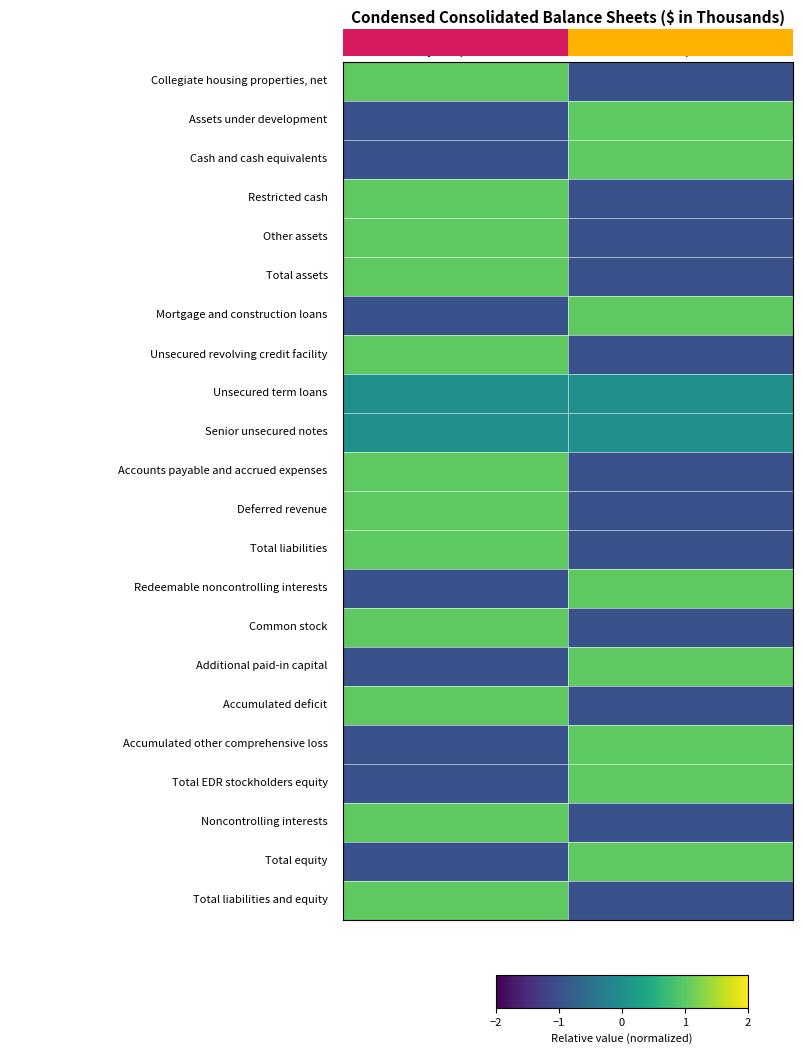

What is the spread (max minus min) of values at Dec. 31, 2014?

2